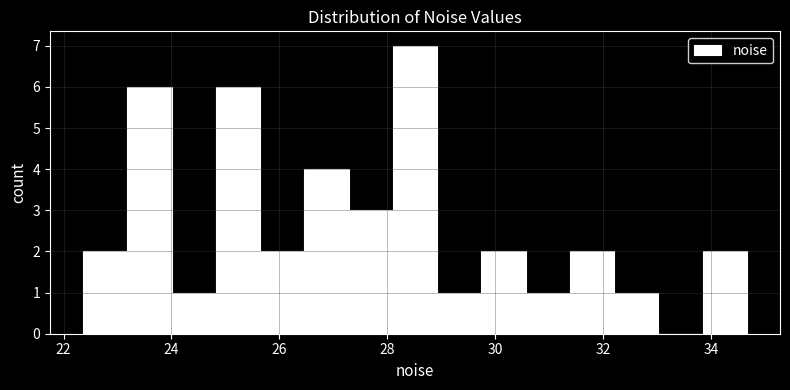

Reading left to right, transcribe this chart: for each bar, give the range it covers on the x-axis and its height. Neither the bar edges nor the heights are printed on the chart, so give them approximately, as read against the axes.

22.4 to 23.2: 2
23.2 to 24.0: 6
24.0 to 24.8: 1
24.8 to 25.6: 6
25.6 to 26.4: 2
26.4 to 27.2: 4
27.2 to 28.2: 3
28.2 to 29.0: 7
29.0 to 29.8: 1
29.8 to 30.6: 2
30.6 to 31.4: 1
31.4 to 32.2: 2
32.2 to 33.0: 1
33.0 to 33.8: 0
33.8 to 34.6: 2